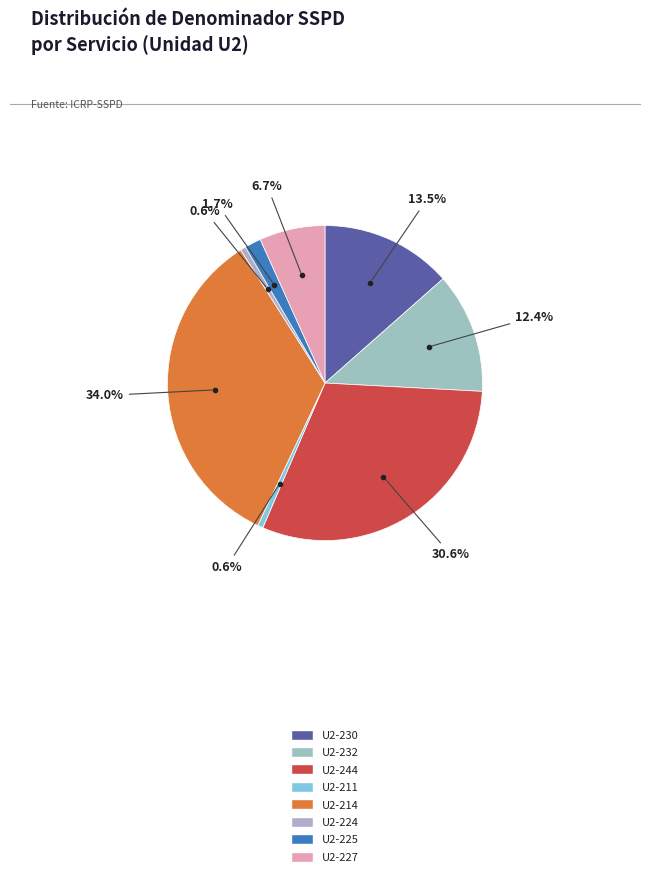

Between U2-224 and U2-211, which is larger?

U2-224